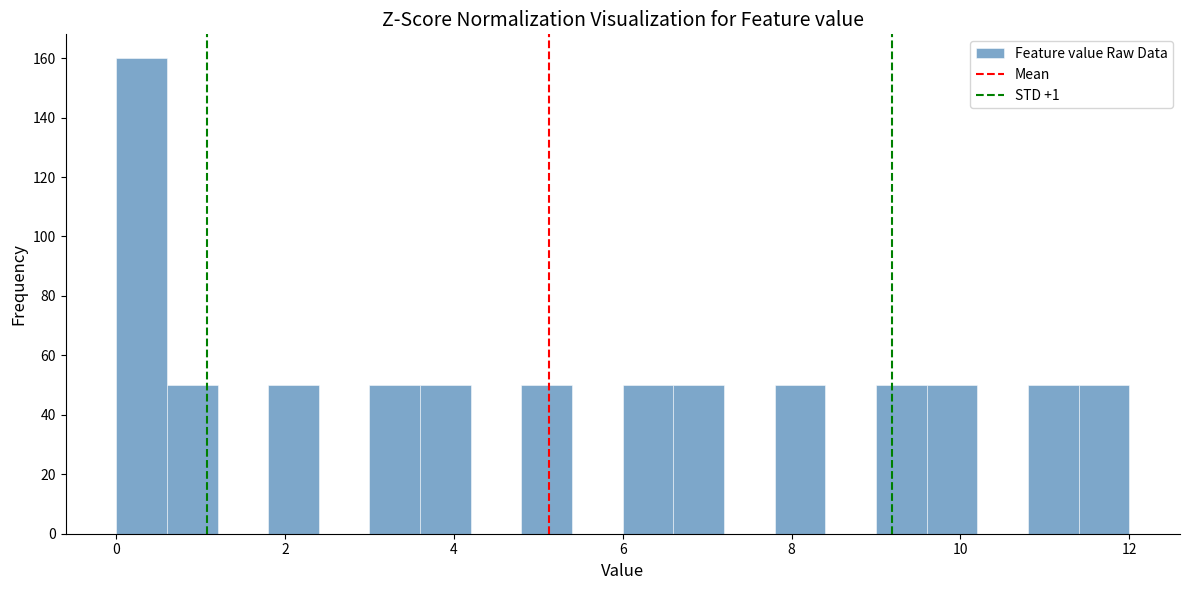

Read against the x-axis, roughly where is the centre of the tallest bar?

0.4